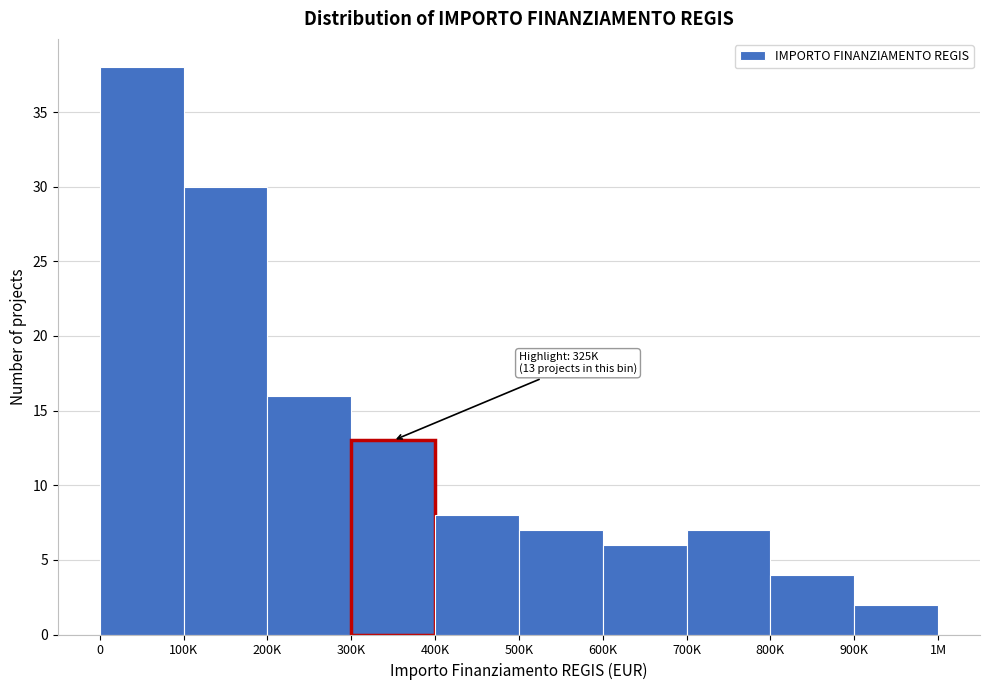

Reading right to left, extract all data points from this chart.

2	4	7	6	7	8	13	16	30	38